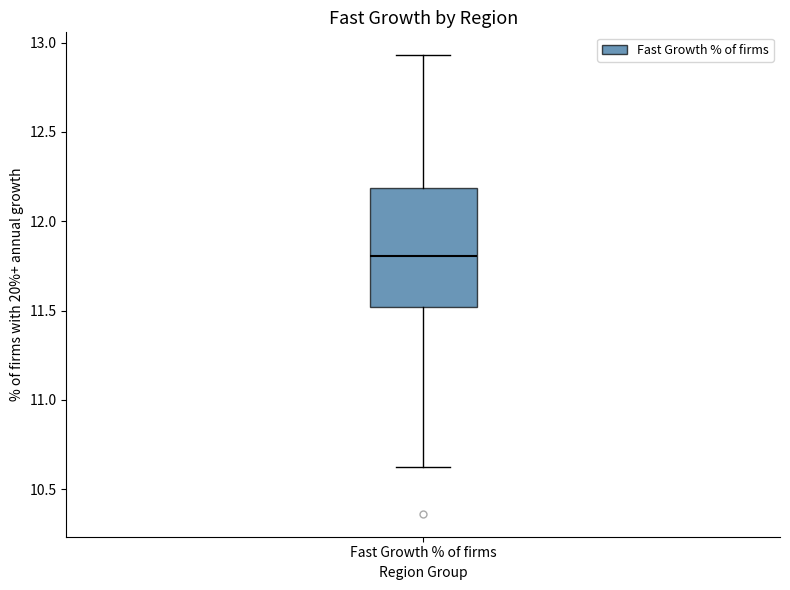

Read this box plot against the y-axis: the position of the median line, the range covered by the box, and the ends of both whiskers. The values are not printed on the chart, so give them approximately, as read against the axis.

median 11.80, box 11.50 to 12.20, whiskers 10.65 to 12.95